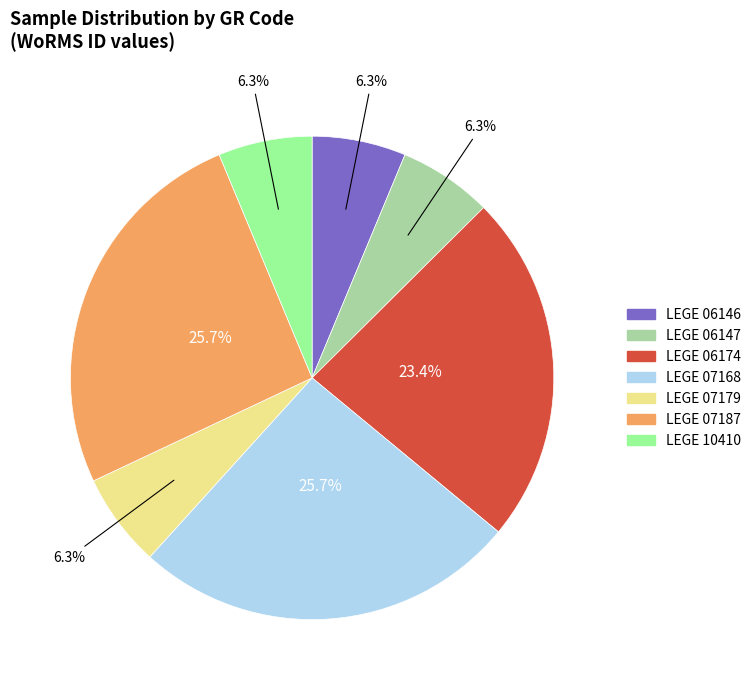

How many slices are in this pie chart?

7